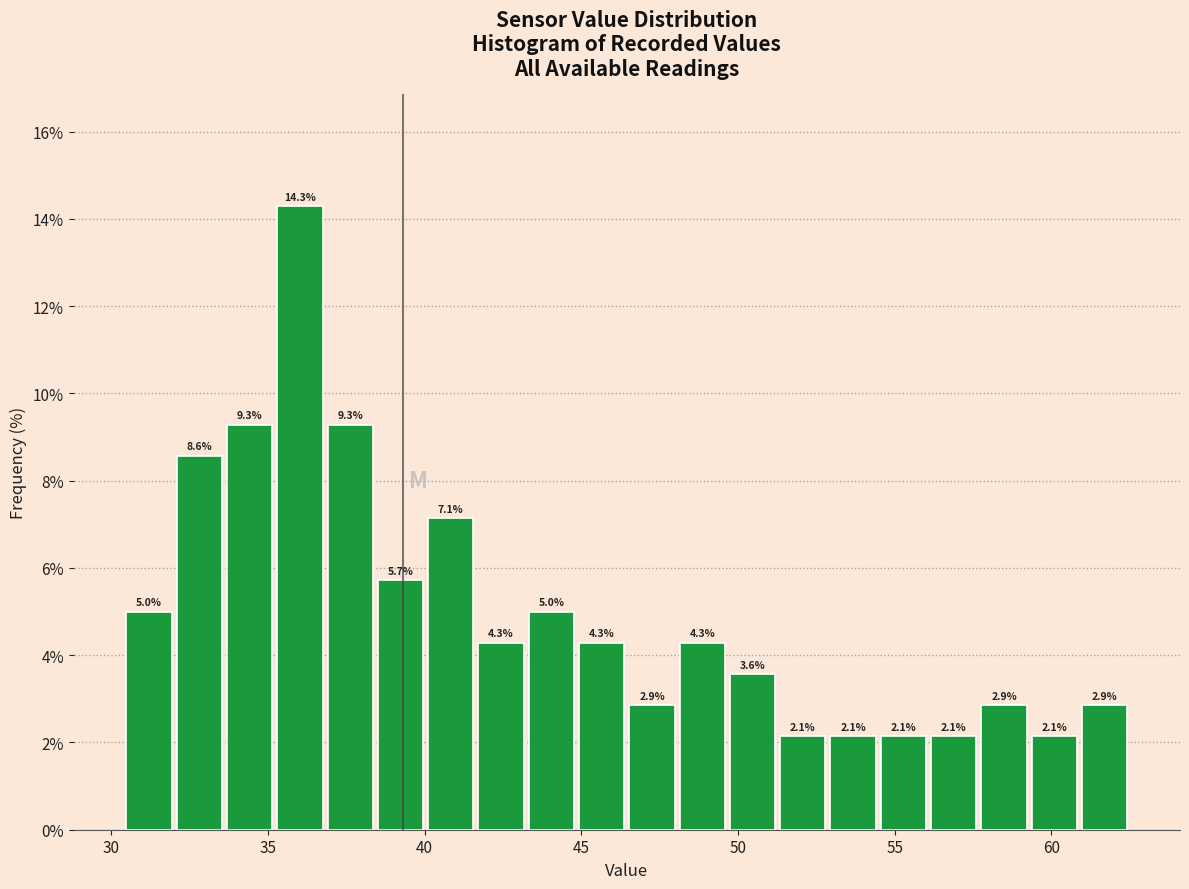

Around what value on the x-axis is the tallest bar? Give the approximate position of its centre, as read against the axis.

36.0